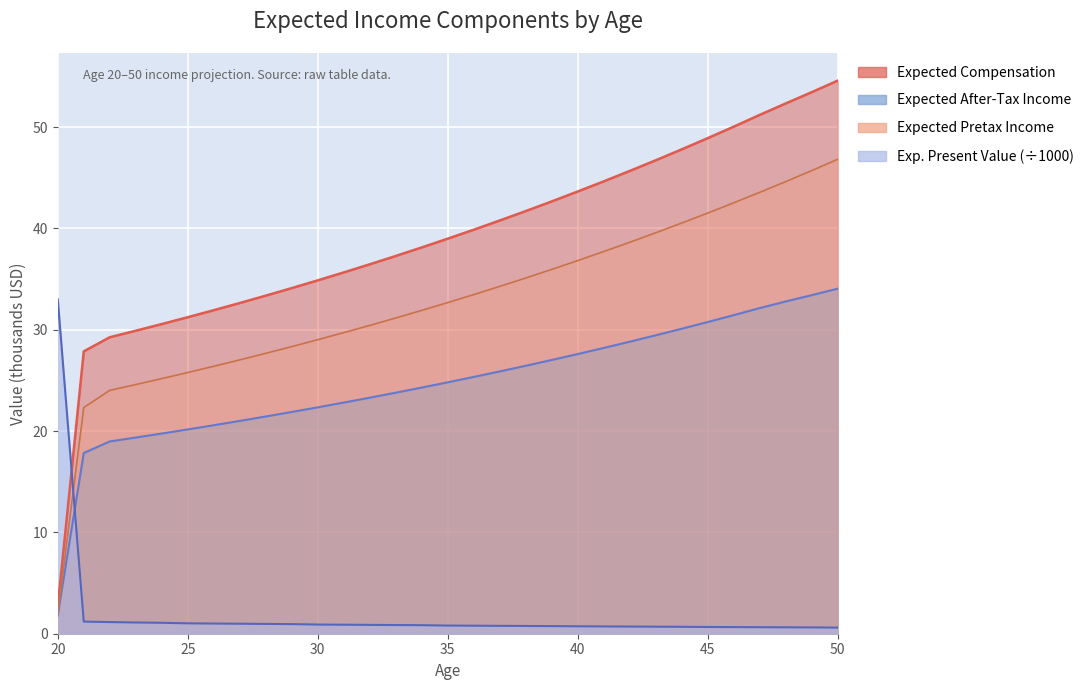

How many lines are shown in the chart?

4